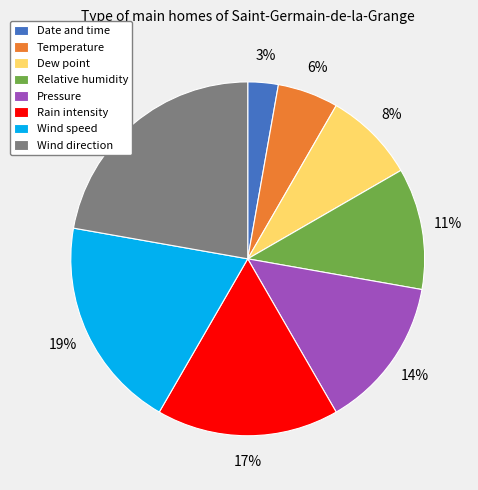

Rank the categories by value from highest to lowest.

Wind direction, Wind speed, Rain intensity, Pressure, Relative humidity, Dew point, Temperature, Date and time